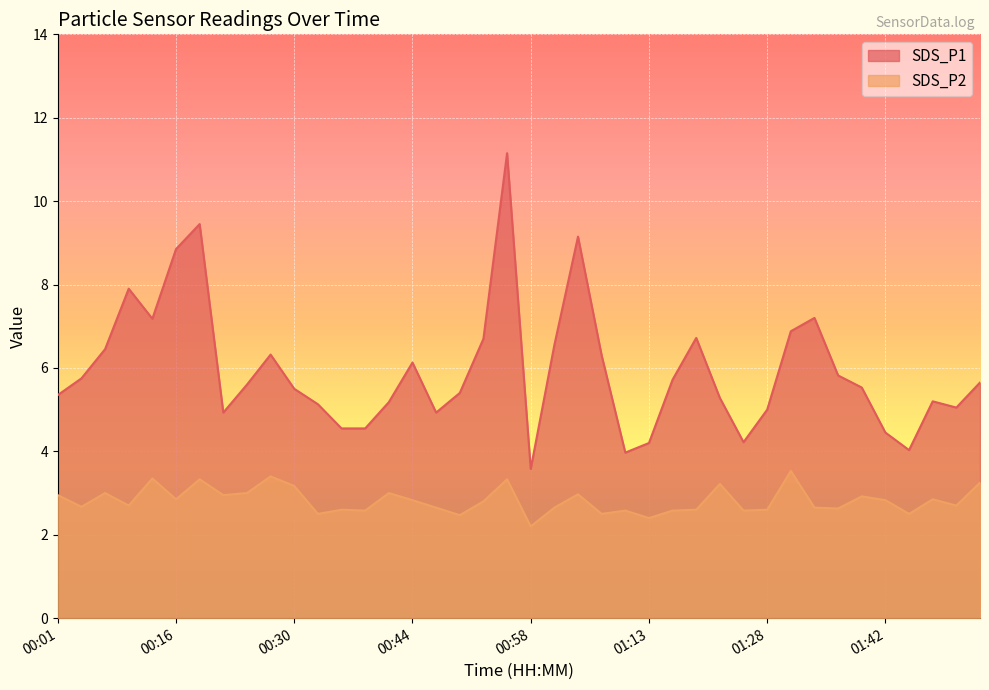

How many lines are shown in the chart?

2